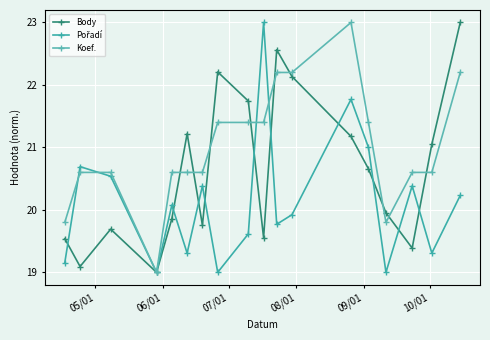

What is the highest value of the Pořadí series?

23.0